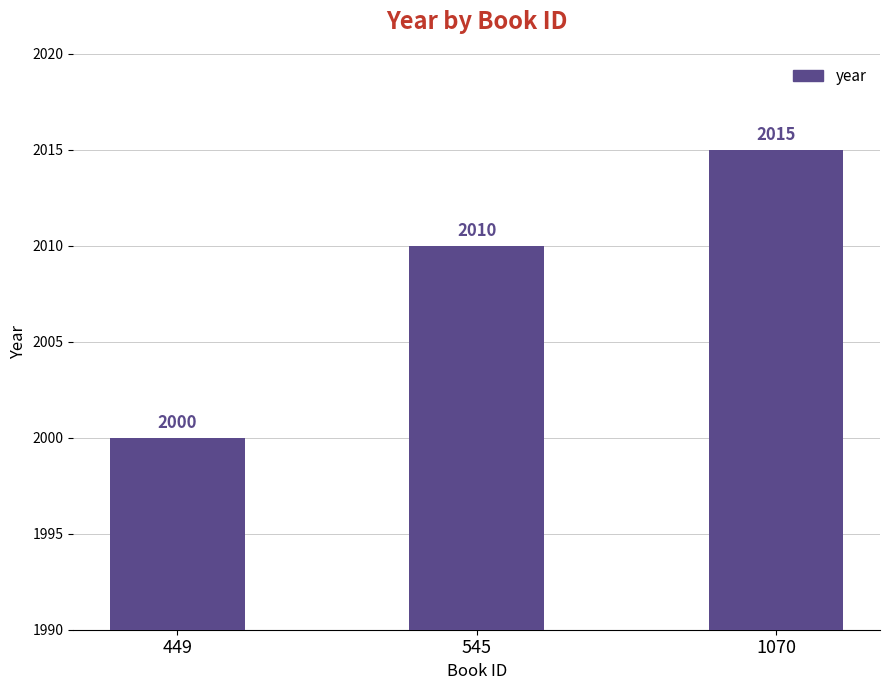

How many bars are there in total?

3